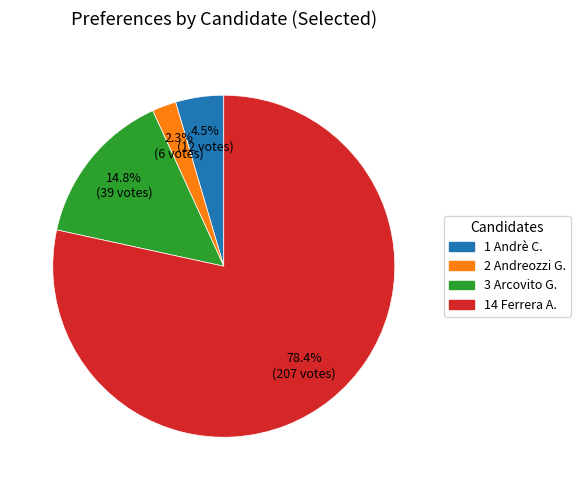

How many segments does this pie chart have?

4